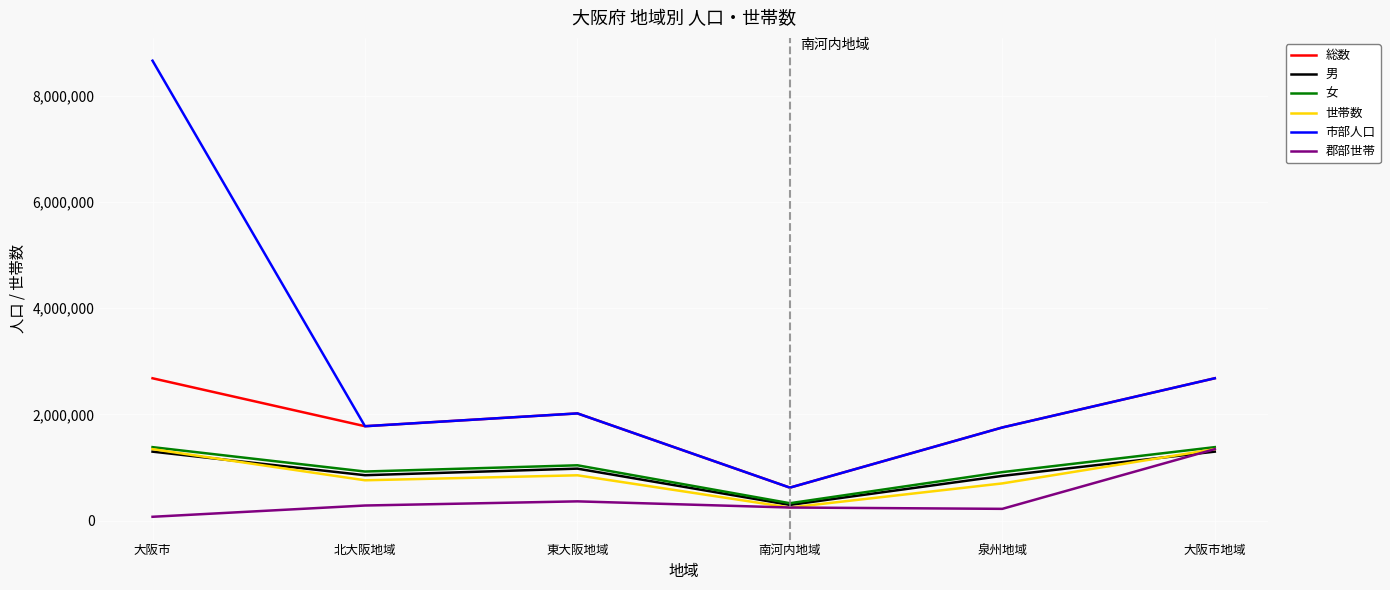

Which series has the largest range (max minus min)?

市部人口